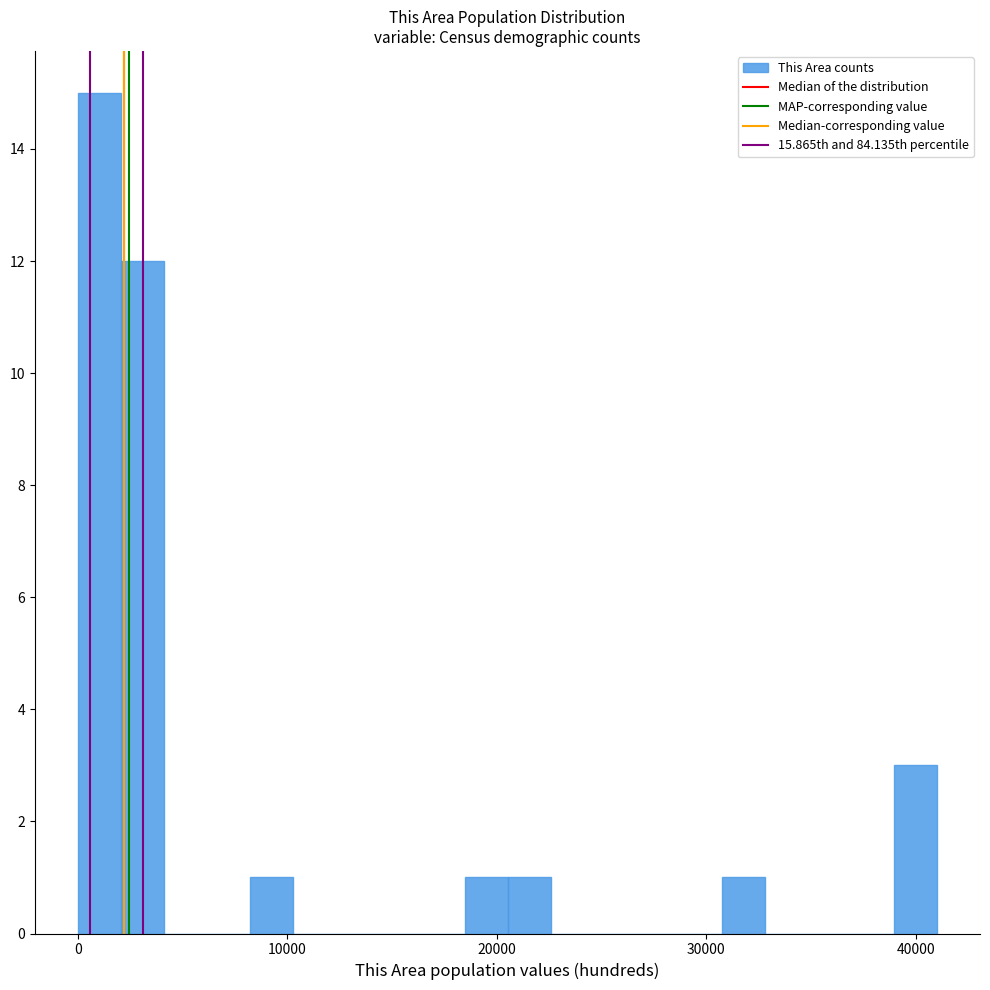

Around what value on the x-axis is the tallest bar? Give the approximate position of its centre, as read against the axis.

1000